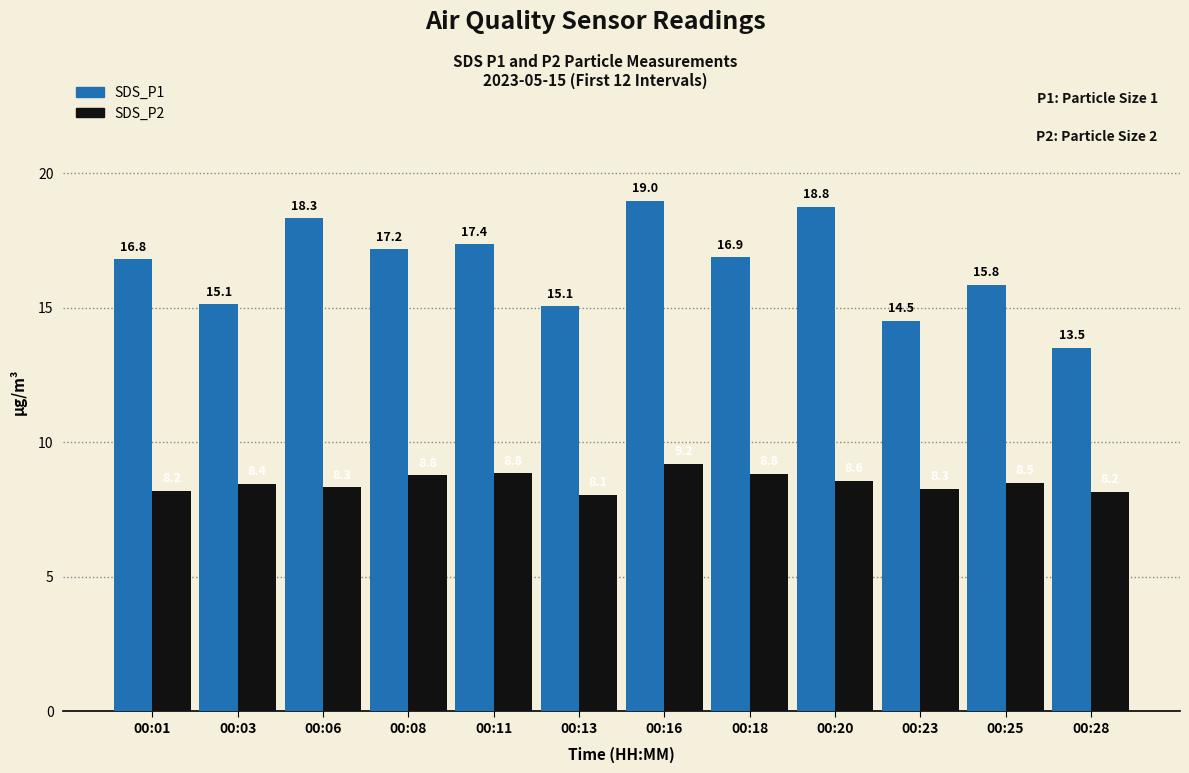

What is the highest value of the SDS_P1 series?

19.0